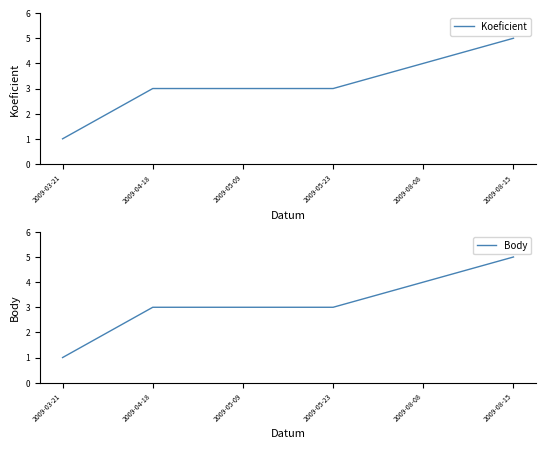

Is the value of Body at 2009-05-23 greater than the value of Koeficient at 2009-04-18?

No